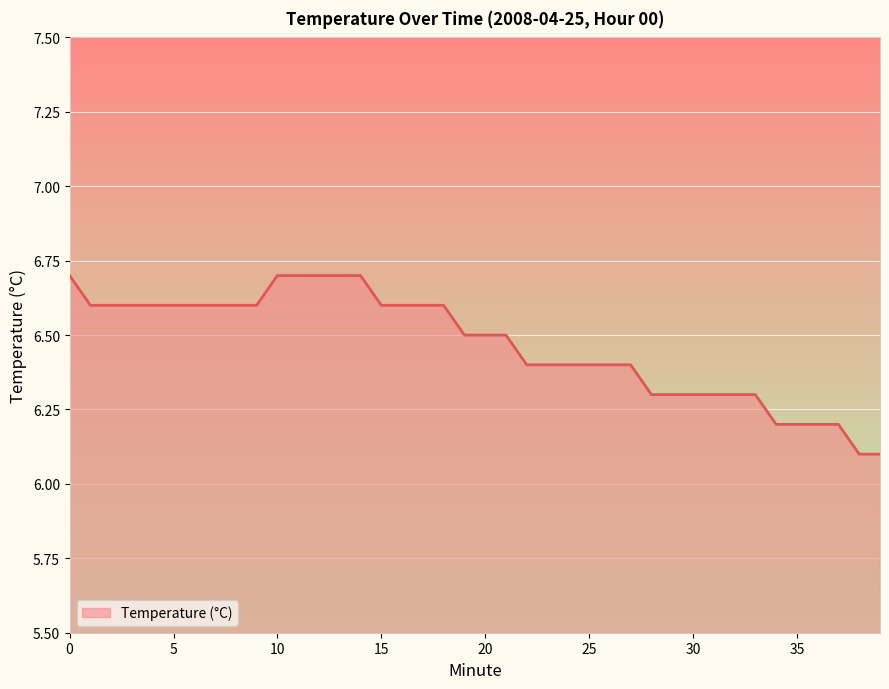

What is the difference between the maximum and minimum values?

0.6